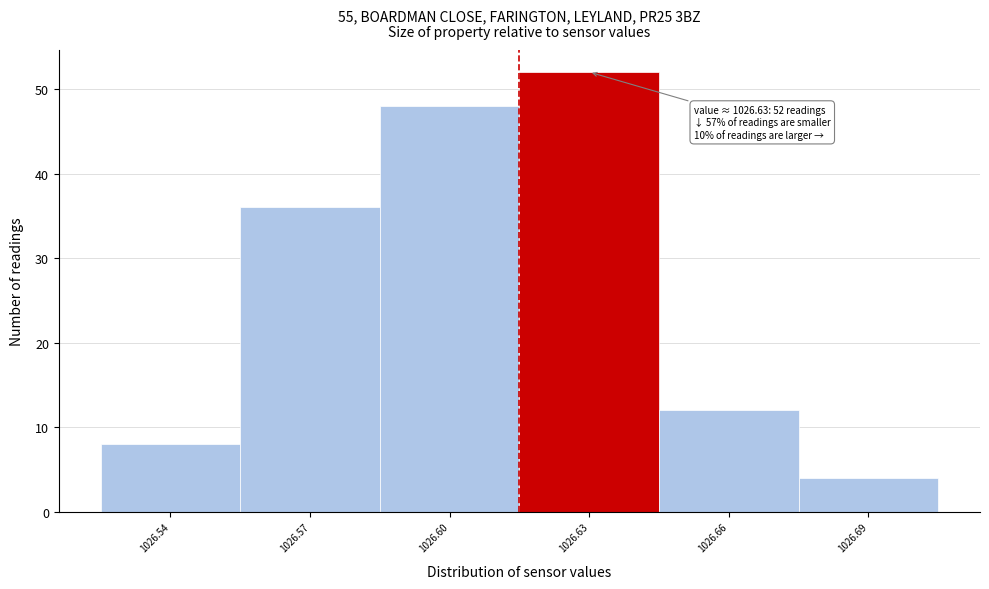

Reading left to right, what are all the values shown in this chart?

1026.54=8	1026.57=36	1026.60=48	1026.63=52	1026.66=12	1026.69=4